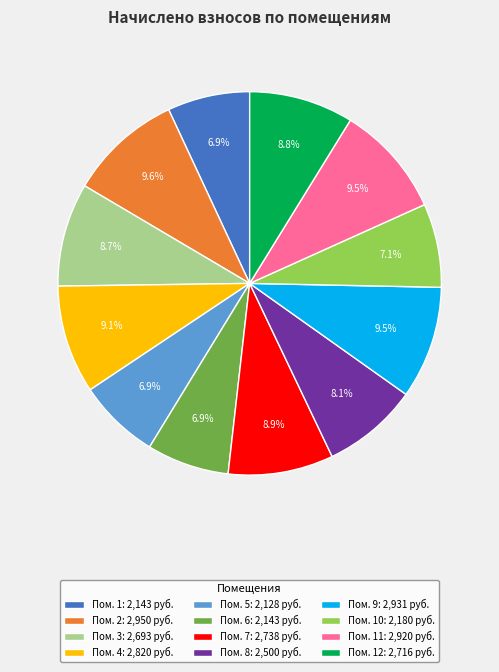

Combined, what portion of the pie is Пом. 11: 2,920 руб. and Пом. 12: 2,716 руб.?

18.3%